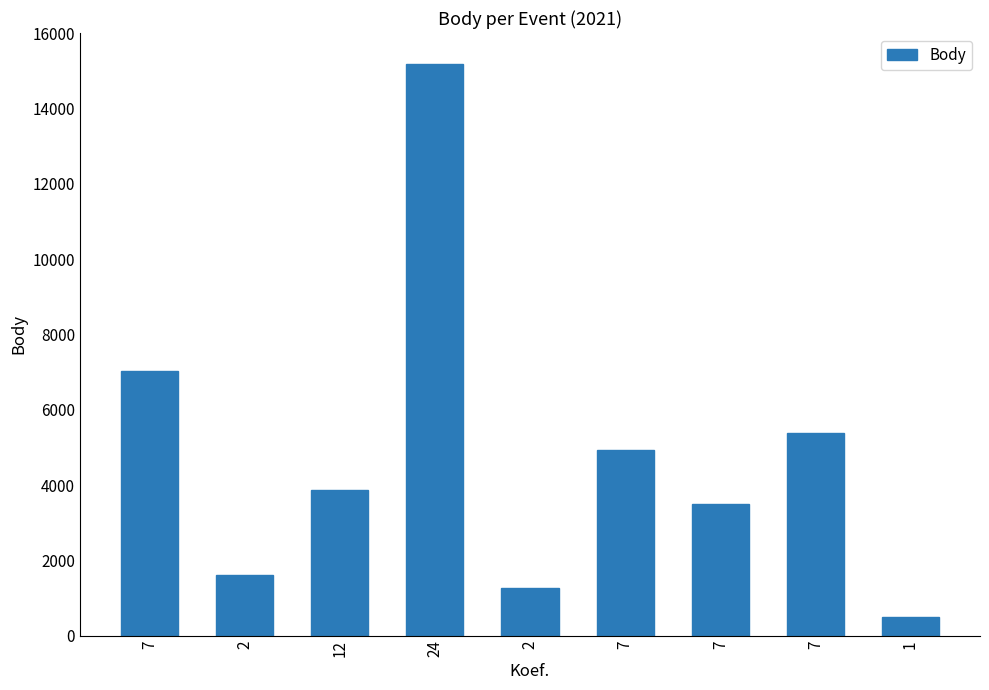

What is the sum of the values at 2 and 7?

8629